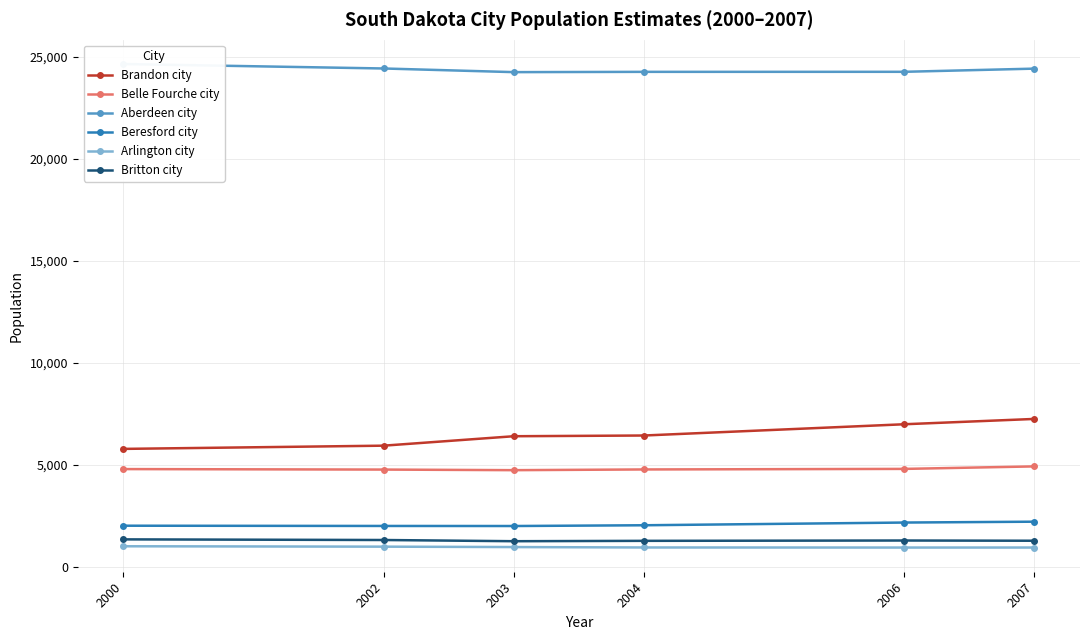

What is the average value of the Arlington city series?

953